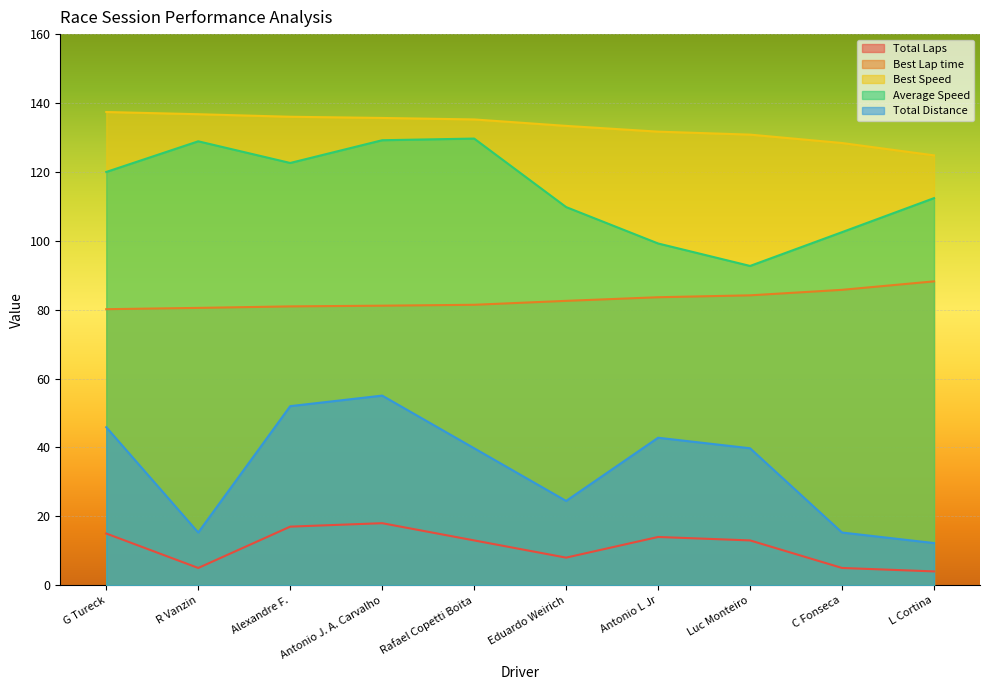

Which series has the largest total across all categories?

Best Speed